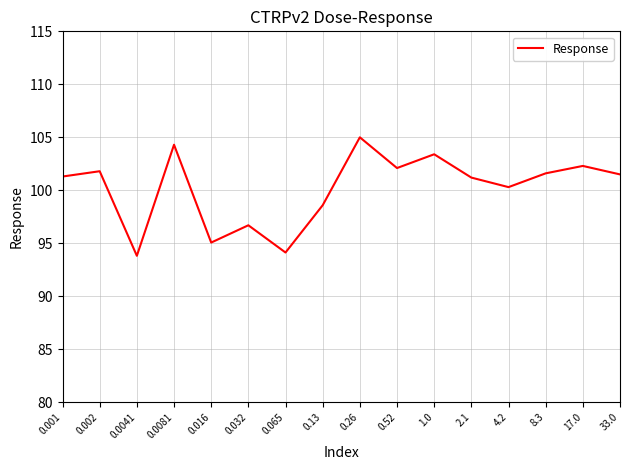

Read the value at 0.002.

101.8